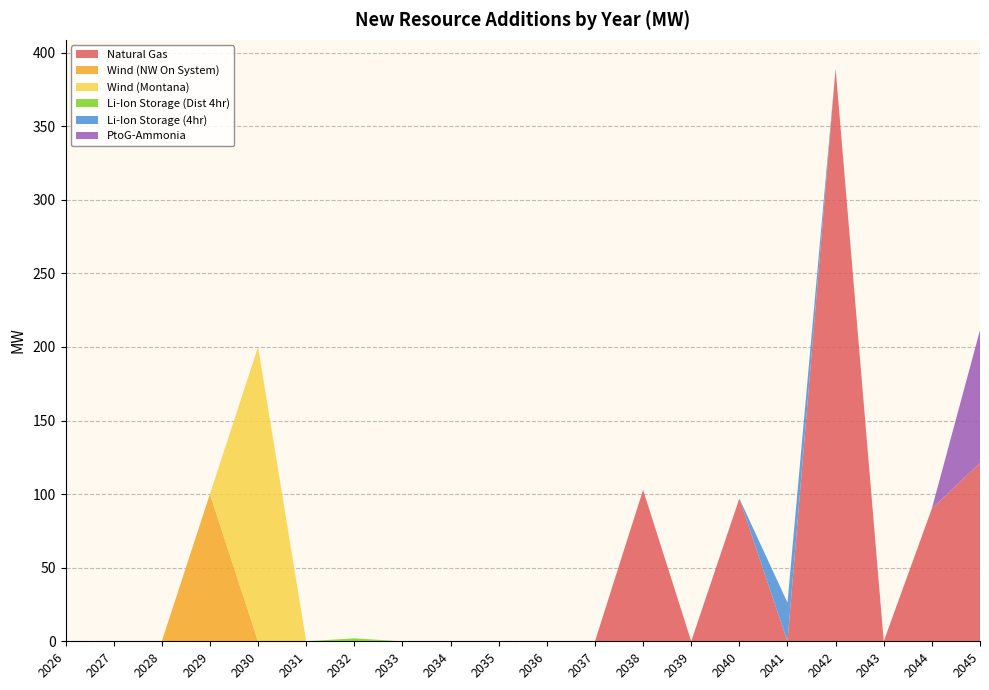

Reading left to right, extract all data points from this chart.

Natural Gas: 0.0	0.0	0.0	0.0	0.0	0.0	0.0	0.0	0.0	0.0	0.0	0.0	102.9	0.0	97.1	0.0	389.2	0.0	90.2	121.1
Wind (NW On System): 0.0	0.0	0.0	100.0	0.0	0.0	0.0	0.0	0.0	0.0	0.0	0.0	0.0	0.0	0.0	0.0	0.0	0.0	0.0	0.0
Wind (Montana): 0.0	0.0	0.0	0.0	200.0	0.0	0.0	0.0	0.0	0.0	0.0	0.0	0.0	0.0	0.0	0.0	0.0	0.0	0.0	0.0
Li-Ion Storage (Dist 4hr): 0.0	0.0	0.0	0.0	0.0	0.0	2.0	0.0	0.0	0.0	0.0	0.0	0.0	0.0	0.0	0.0	0.0	0.0	0.0	0.0
Li-Ion Storage (4hr): 0.0	0.0	0.0	0.0	0.0	0.0	0.0	0.0	0.0	0.0	0.0	0.0	0.0	0.0	0.0	26.3	0.0	0.0	0.0	0.0
PtoG-Ammonia: 0.0	0.0	0.0	0.0	0.0	0.0	0.0	0.0	0.0	0.0	0.0	0.0	0.0	0.0	0.0	0.0	0.0	0.0	0.0	90.2